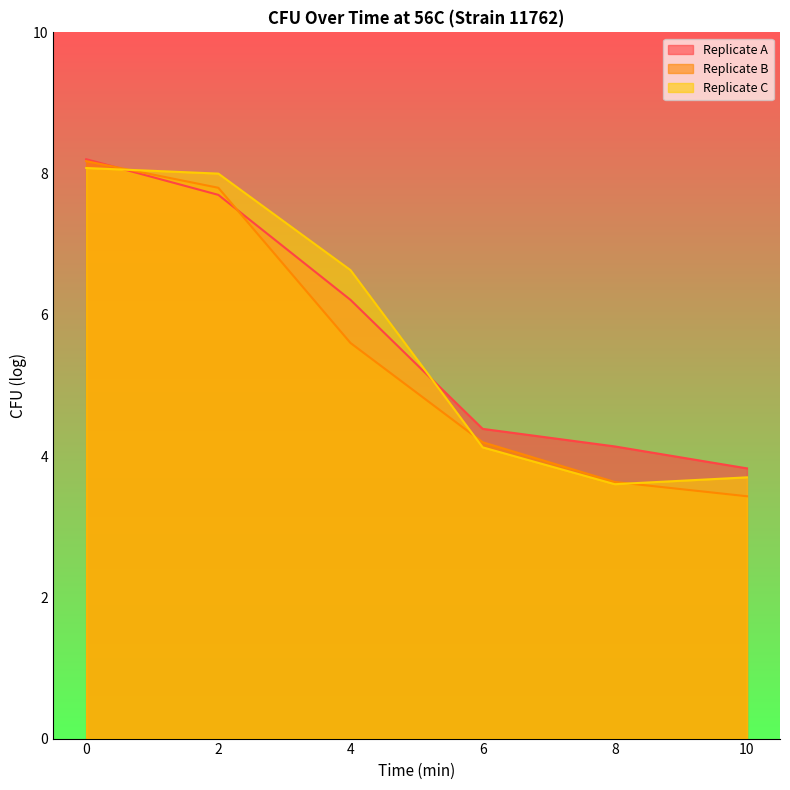

After their last crossing, which series has the higher values: Replicate C or Replicate B?

Replicate C